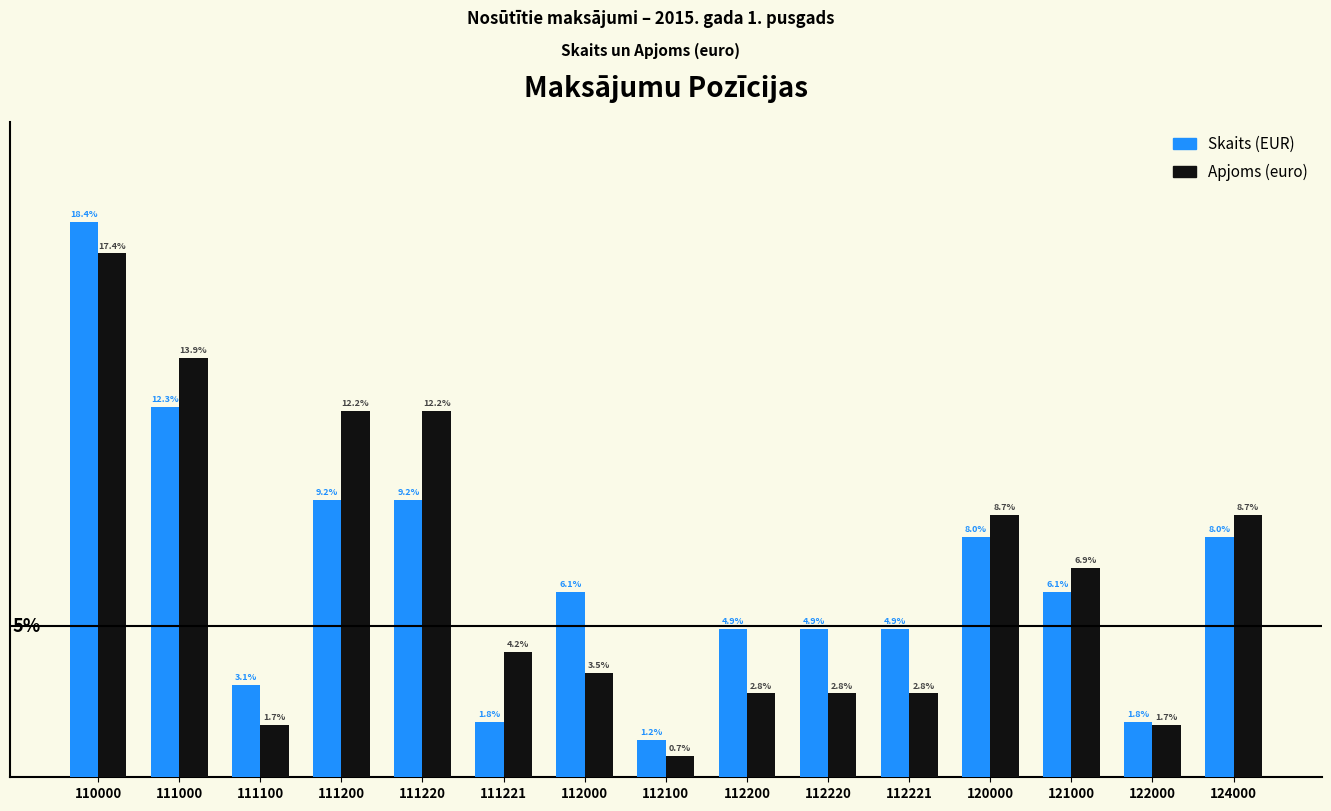

Which series changed the most between 111100 and 111200?

Apjoms (euro)